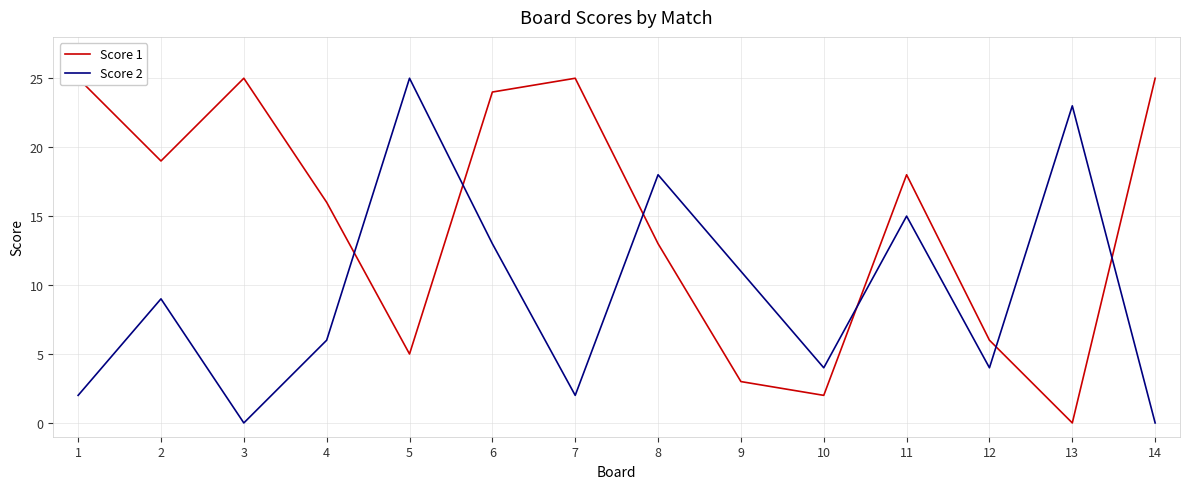

Between 1 and 7, which series saw the biggest shift?

Score 1